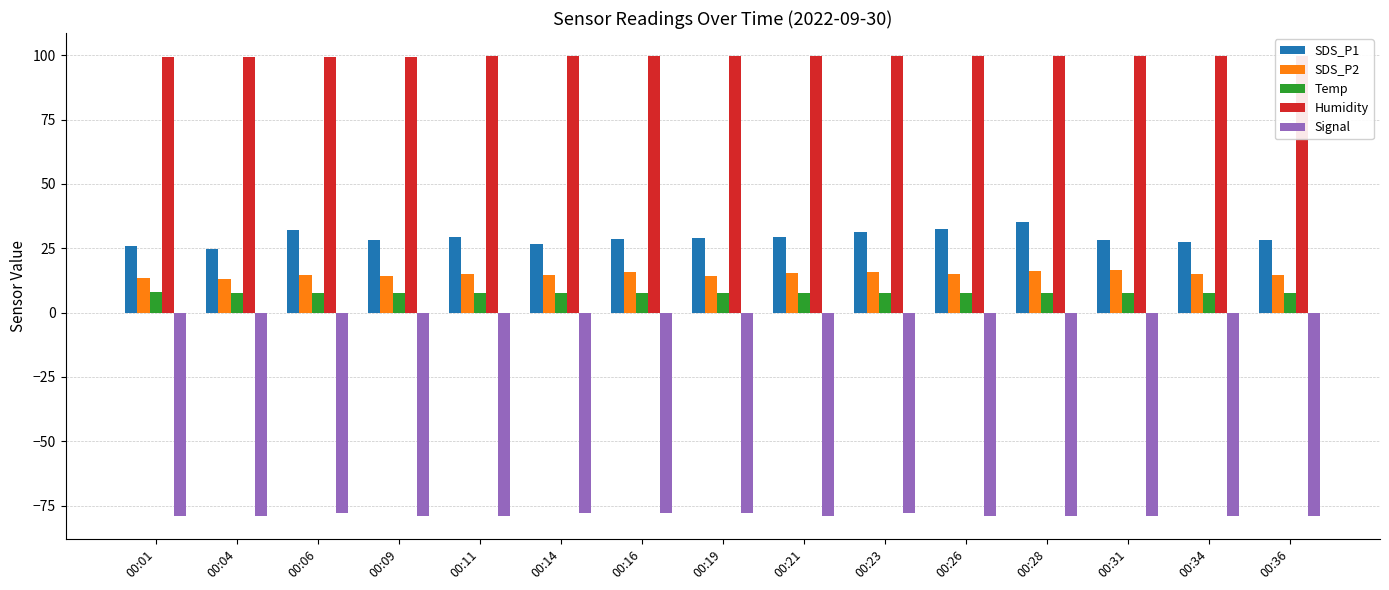

At which label does SDS_P1 first exceed 28?

00:06